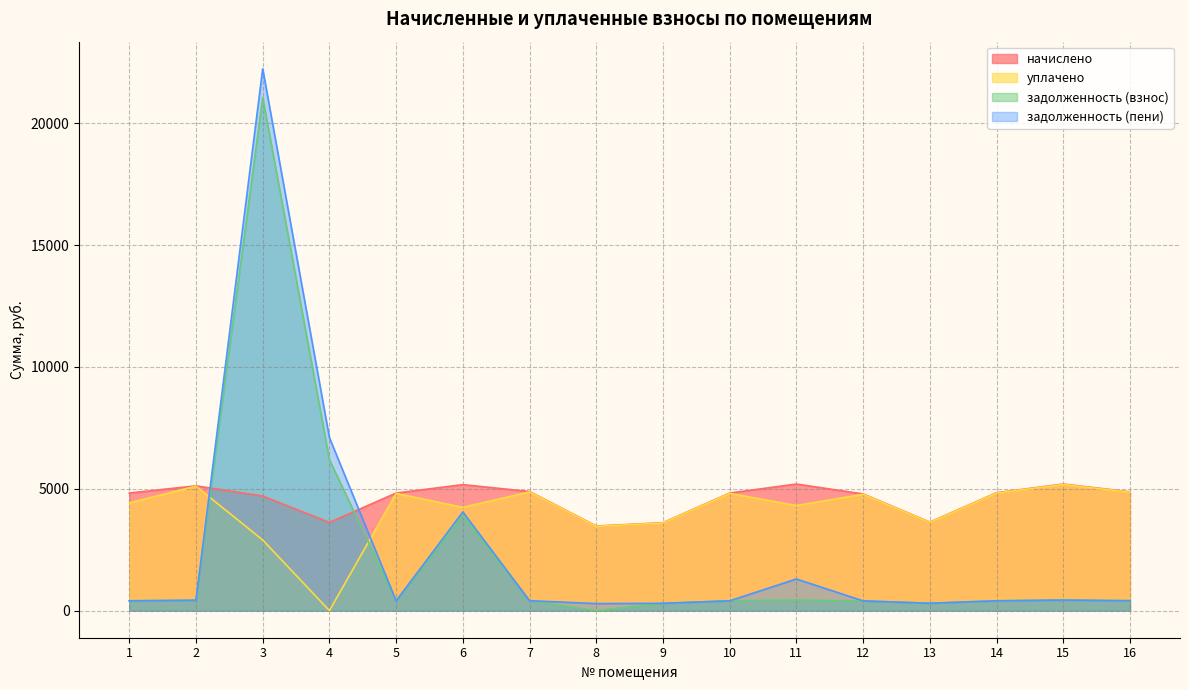

Where is the first local maximum for задолженность (пени)?

3